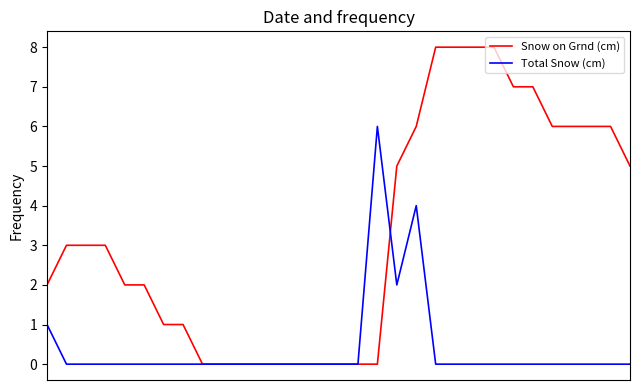

What is the greatest value displayed?

8